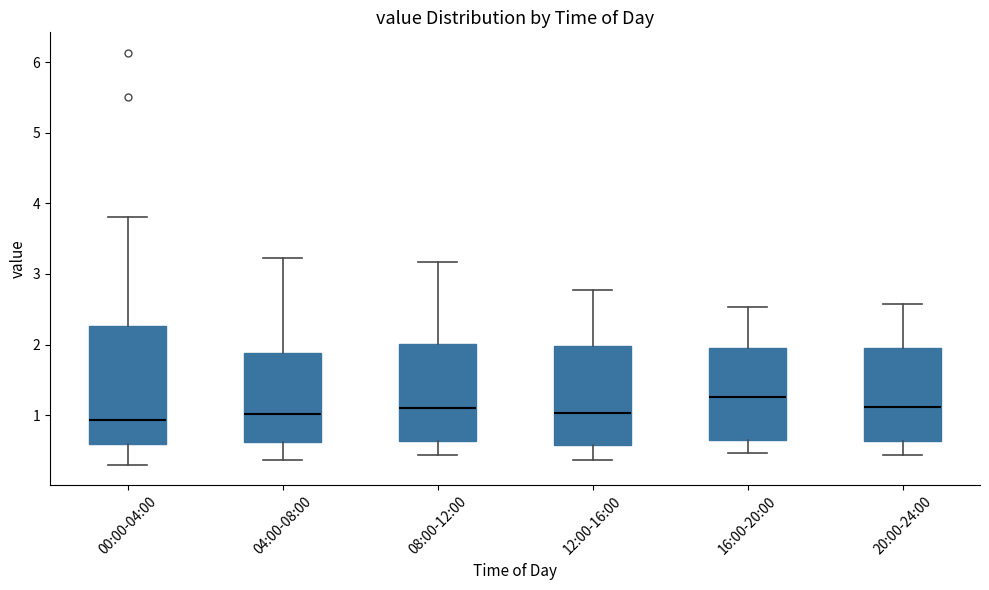

Reading left to right, read every box against the y-axis: the position of its median line, the range the box covers, and the ends of its whiskers. The values are not printed on the chart, so give them approximately, as read against the axis.

00:00-04:00: median 0.9, box 0.6 to 2.3, whiskers 0.3 to 3.8
04:00-08:00: median 1.0, box 0.6 to 1.9, whiskers 0.4 to 3.2
08:00-12:00: median 1.1, box 0.6 to 2.0, whiskers 0.4 to 3.2
12:00-16:00: median 1.0, box 0.6 to 2.0, whiskers 0.4 to 2.8
16:00-20:00: median 1.3, box 0.6 to 2.0, whiskers 0.5 to 2.5
20:00-24:00: median 1.1, box 0.6 to 1.9, whiskers 0.4 to 2.6